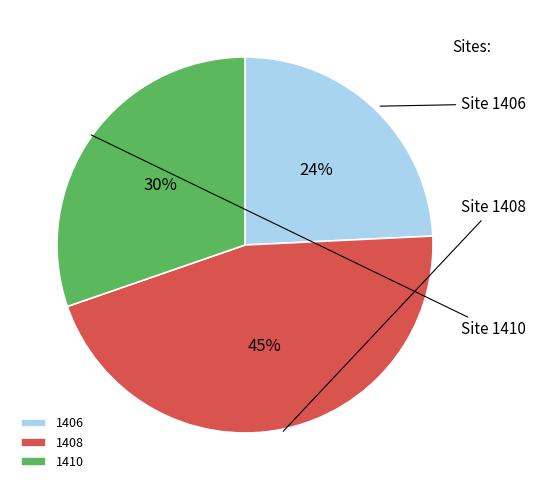

Rank the categories by value from highest to lowest.

1408, 1410, 1406